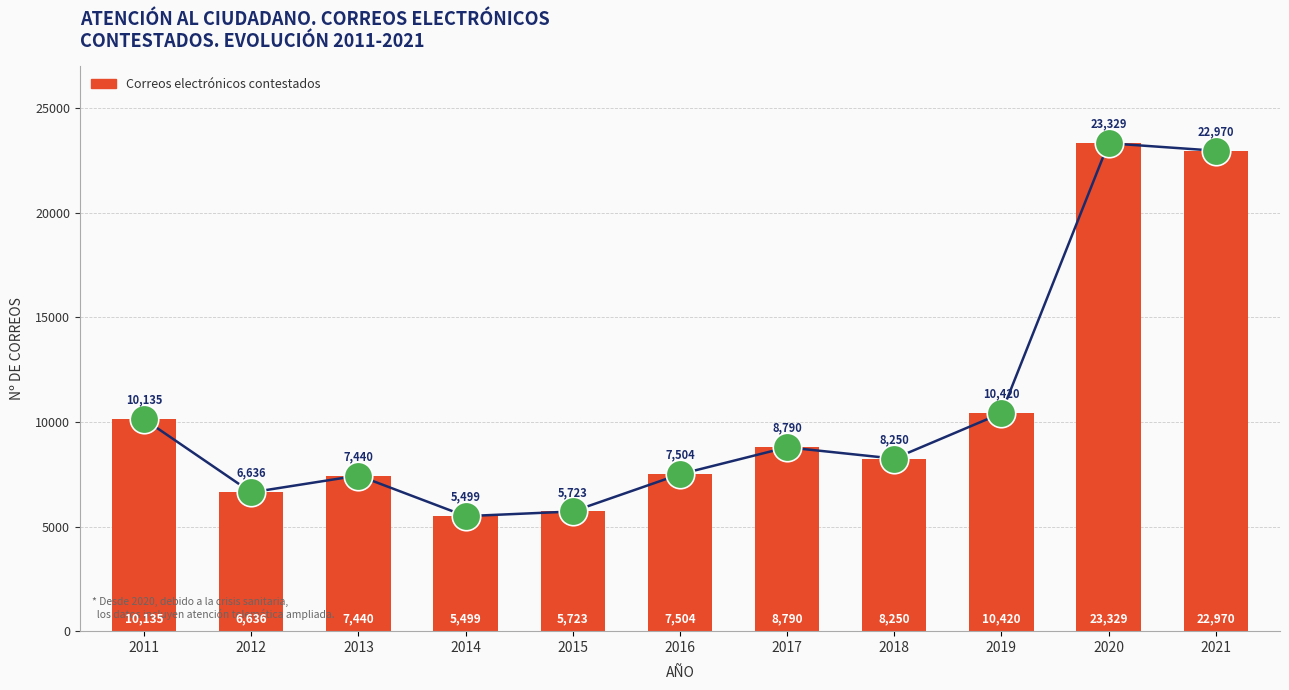

What is the change in value from 2011 to 2015?

-4412